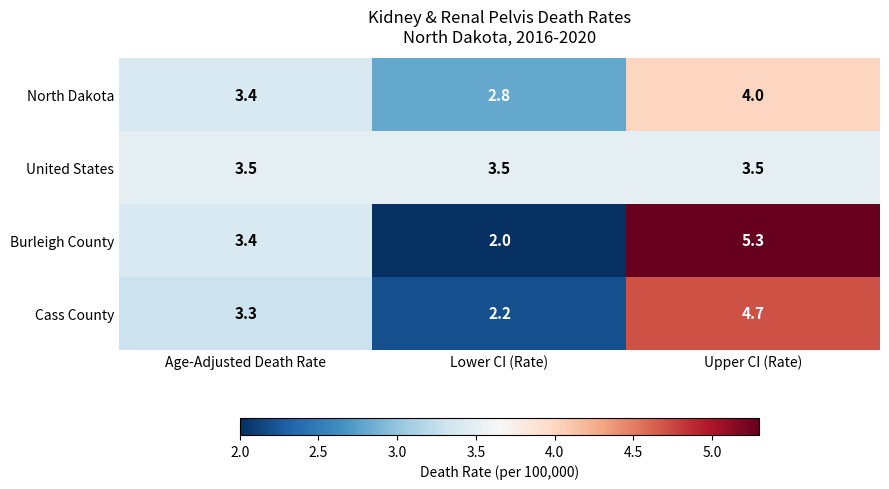

At how many categories does at least one series exceed 2?

3